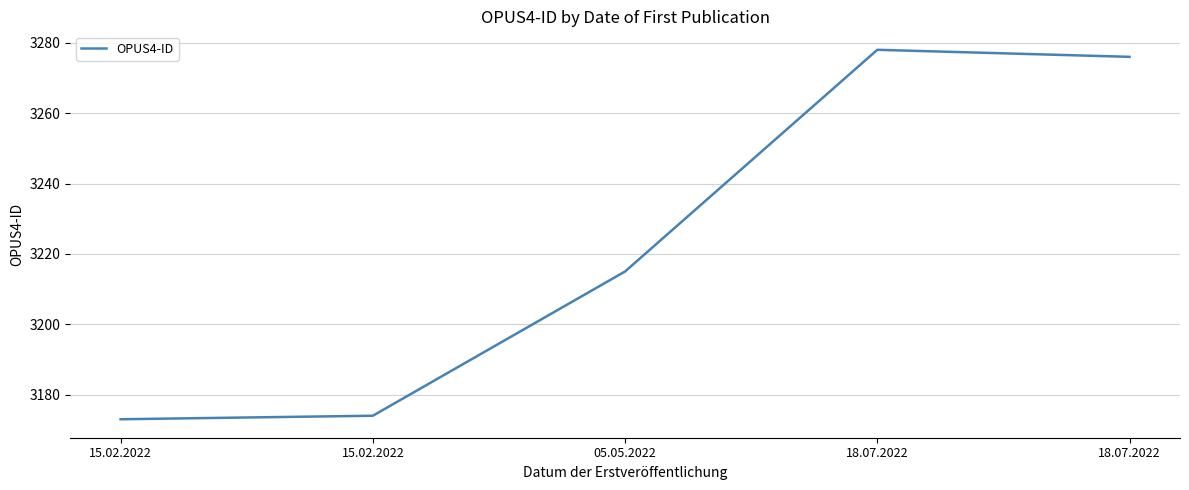

How many distinct data groups are displayed?

1